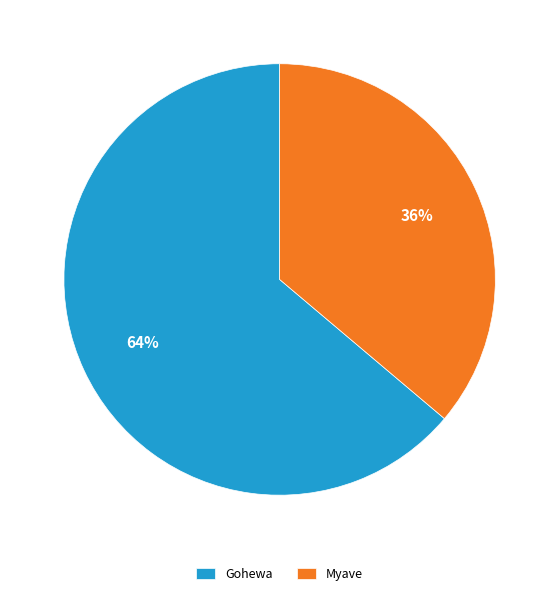

To the nearest percent, what percentage of the pie is Gohewa?

64%